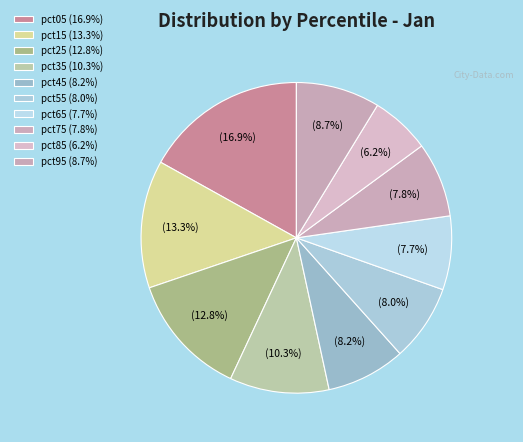

How many slices are in this pie chart?

10